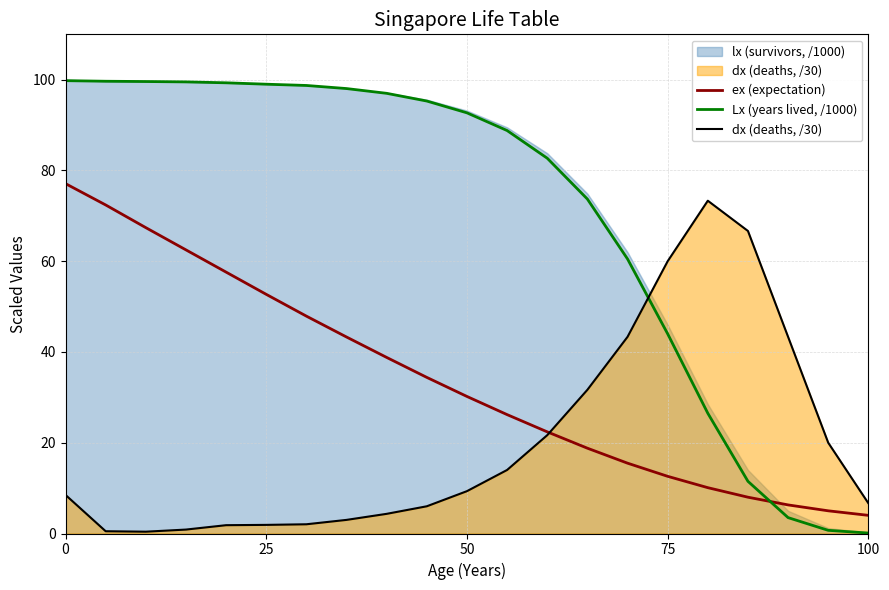

True or false: Lx (years lived, /1000) and ex (expectation) intersect in this chart.

True